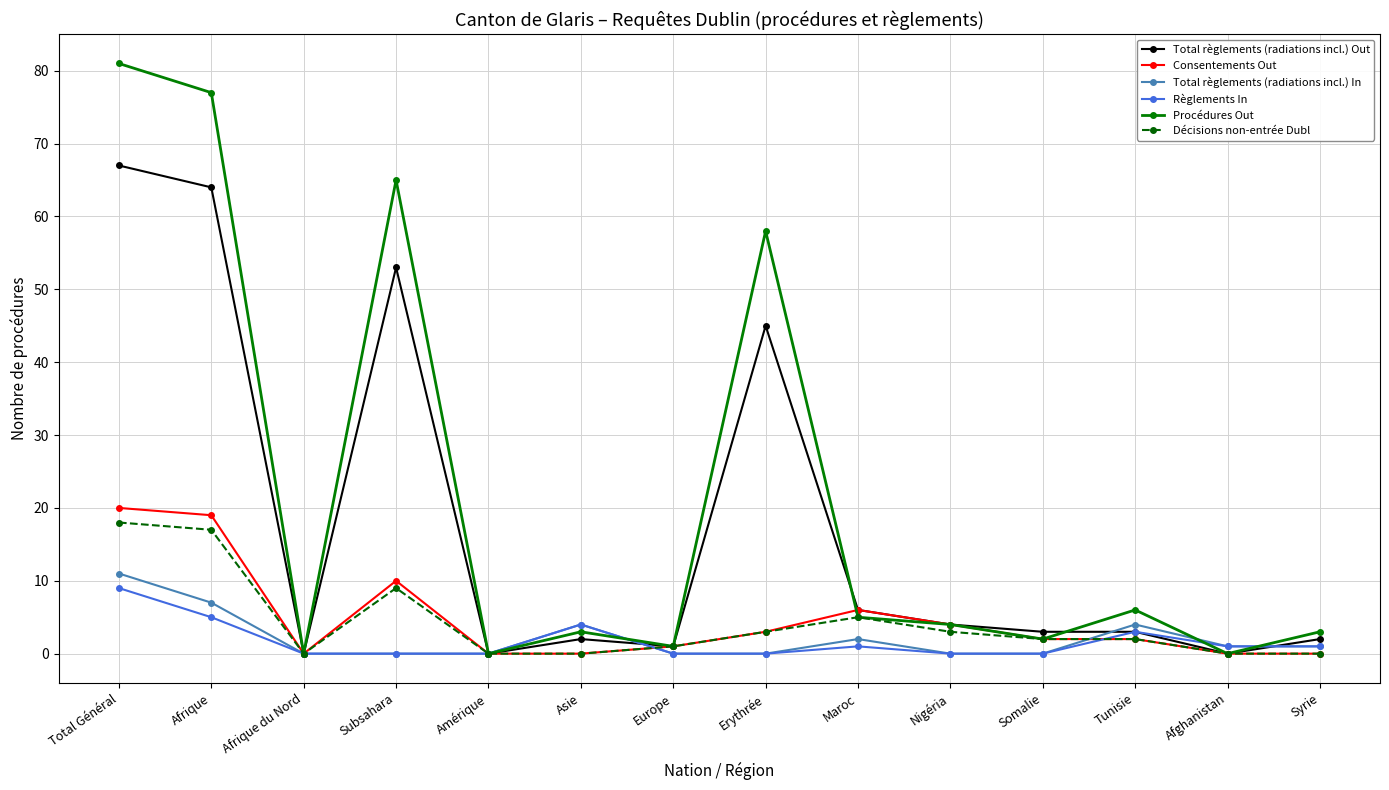

What is the average value of the Total règlements (radiations incl.) In series?

2